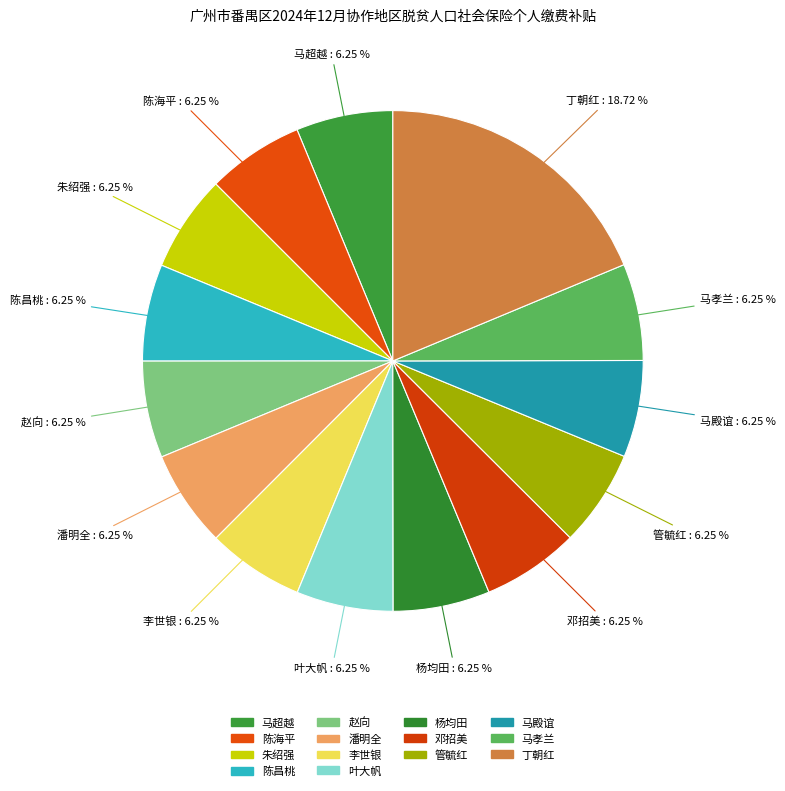

What is the largest slice in the pie chart?

丁朝红